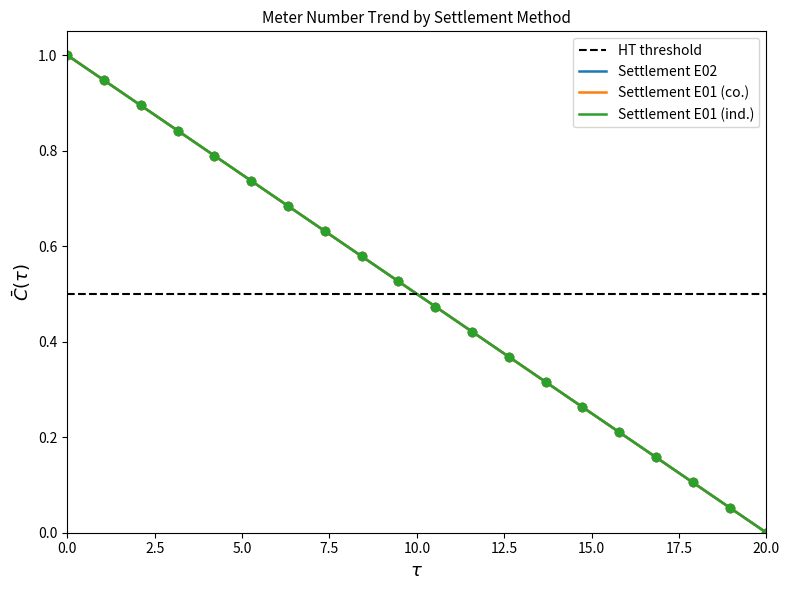

At which label is Settlement E01 (co.) closest to 0?

20